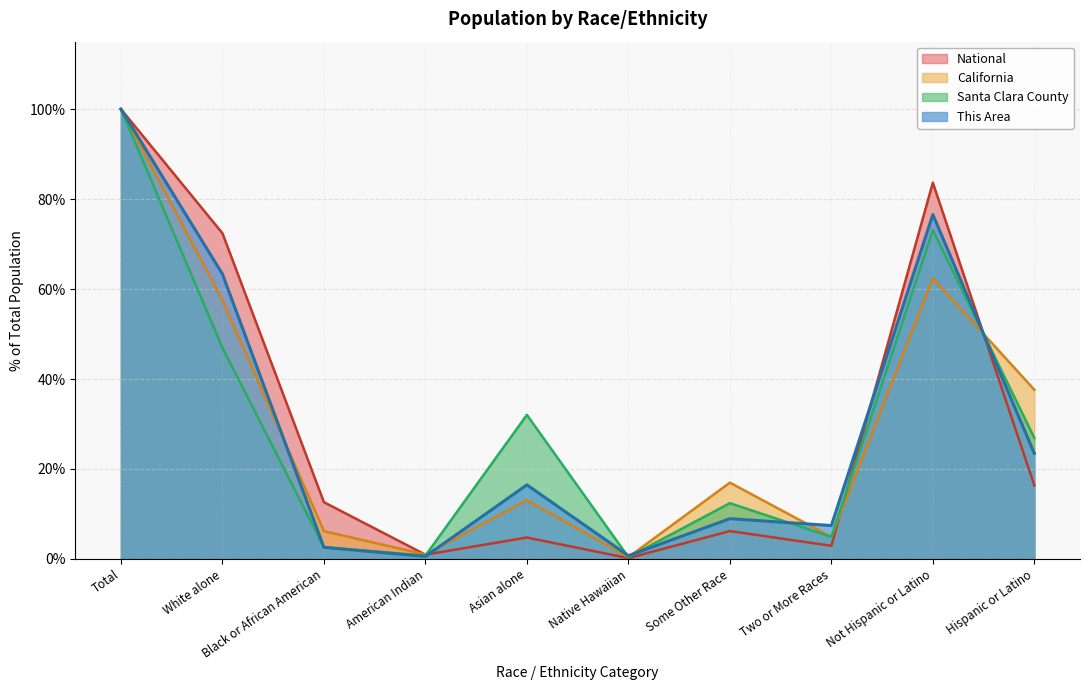

Does the chart have visible grid lines?

Yes